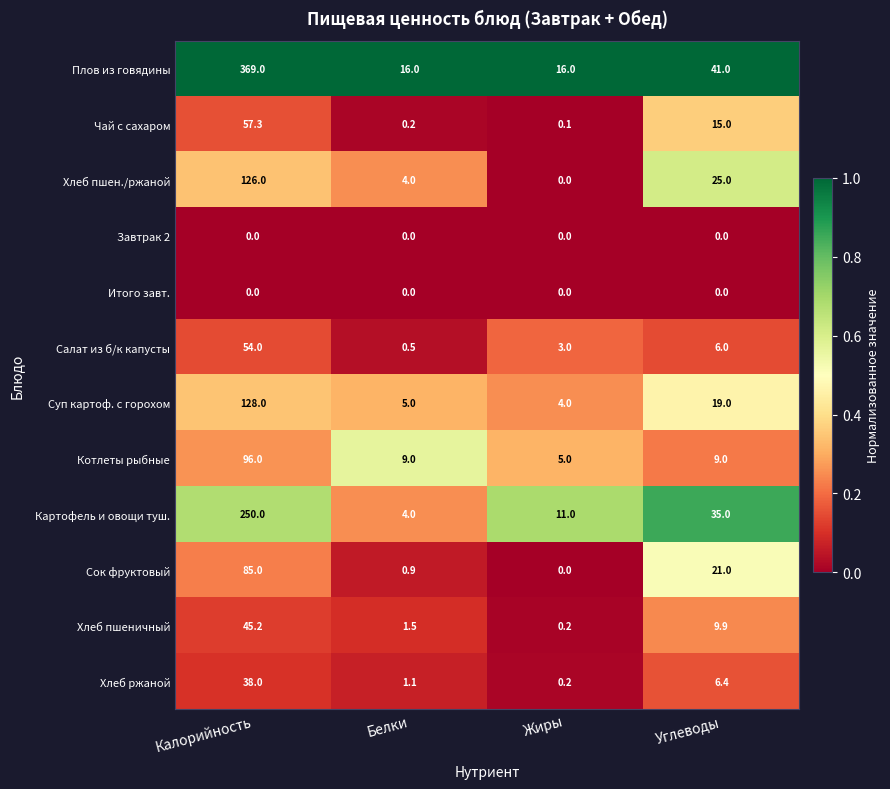

List the labels in order of Чай с сахаром value, largest first.

Калорийность, Углеводы, Белки, Жиры